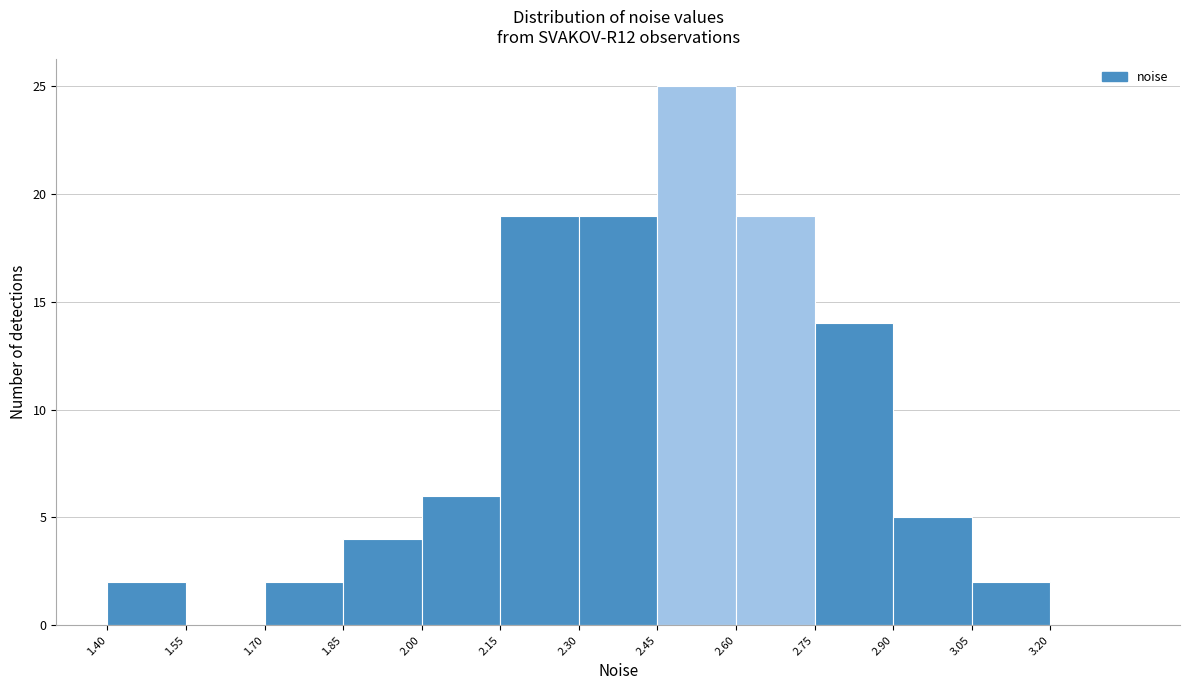

Reading left to right, transcribe this chart: for each bar, give the range it covers on the x-axis and its height. Neither the bar edges nor the heights are printed on the chart, so give them approximately, as read against the axes.

1.40 to 1.55: 2
1.55 to 1.70: 0
1.70 to 1.85: 2
1.85 to 2.00: 4
2.00 to 2.15: 6
2.15 to 2.30: 19
2.30 to 2.45: 19
2.45 to 2.60: 25
2.60 to 2.75: 19
2.75 to 2.90: 14
2.90 to 3.05: 5
3.05 to 3.20: 2
3.20 to 3.35: 0